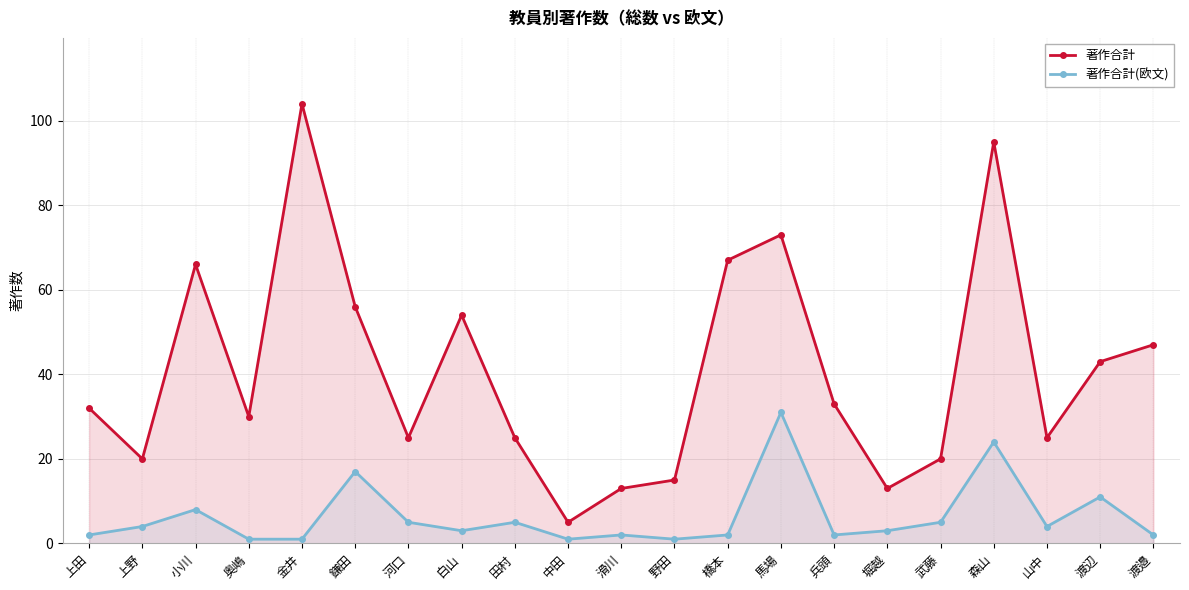

Is the value of 著作合計(欧文) at 鎌田 greater than the value of 著作合計 at 田村?

No